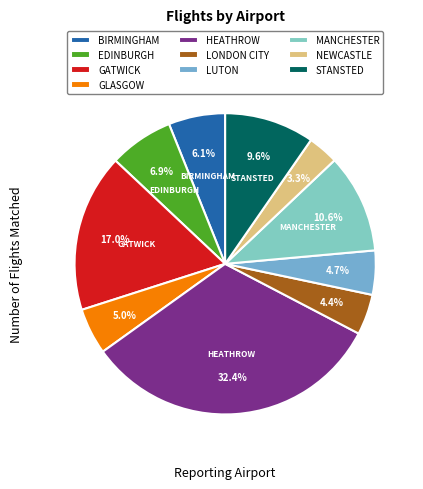

Does any single category account for the majority?

No